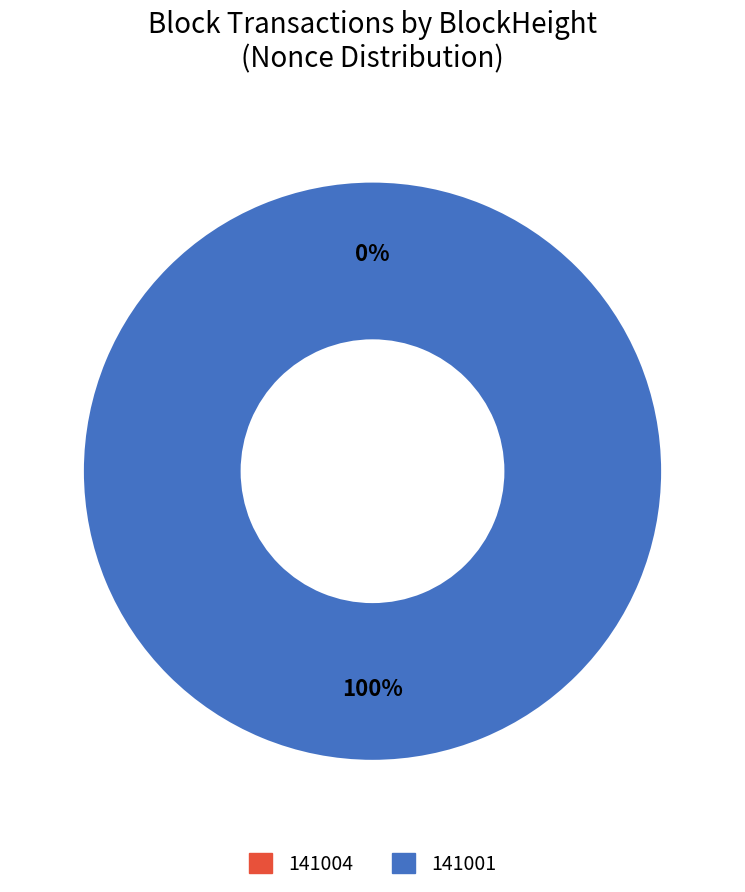

Count the number of slices in the pie.

2